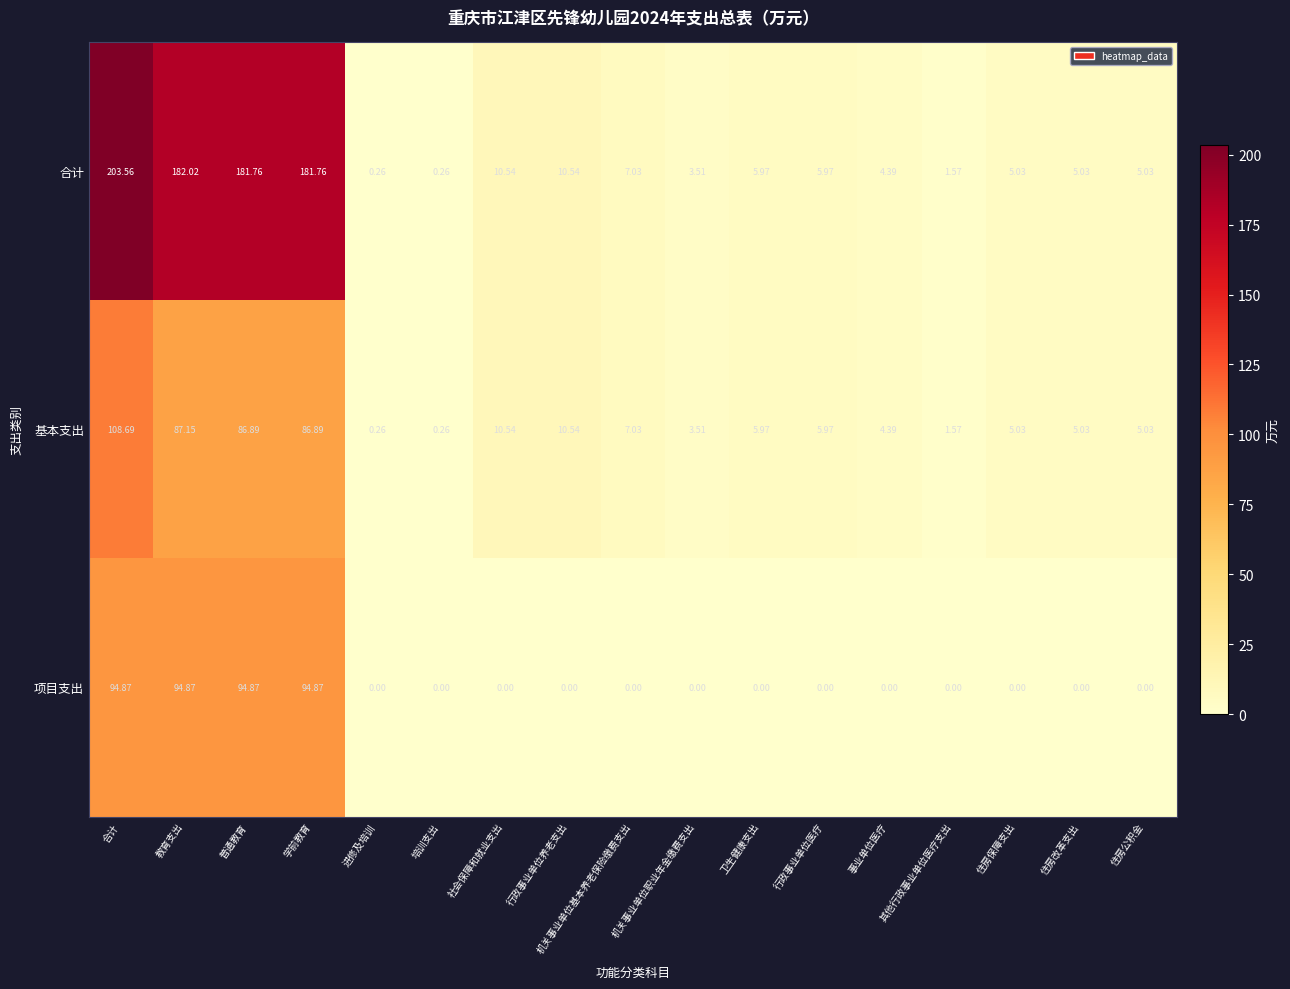

At which label does 基本支出 first exceed 5?

合计